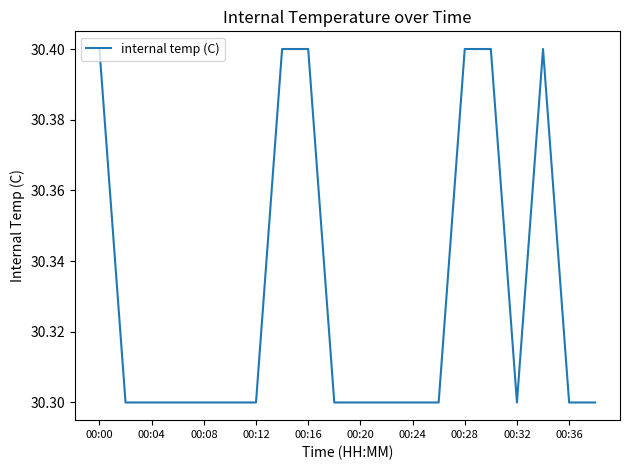

Reading right to left, extract all data points from this chart.

30.3	30.3	30.4	30.3	30.4	30.4	30.3	30.3	30.3	30.3	30.3	30.4	30.4	30.3	30.3	30.3	30.3	30.3	30.3	30.4